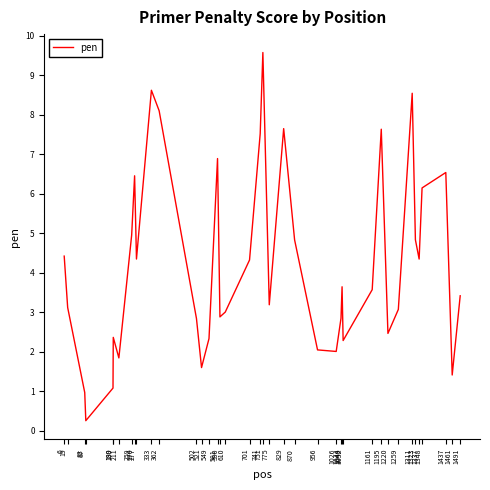

What is the greatest value displayed?

9.6